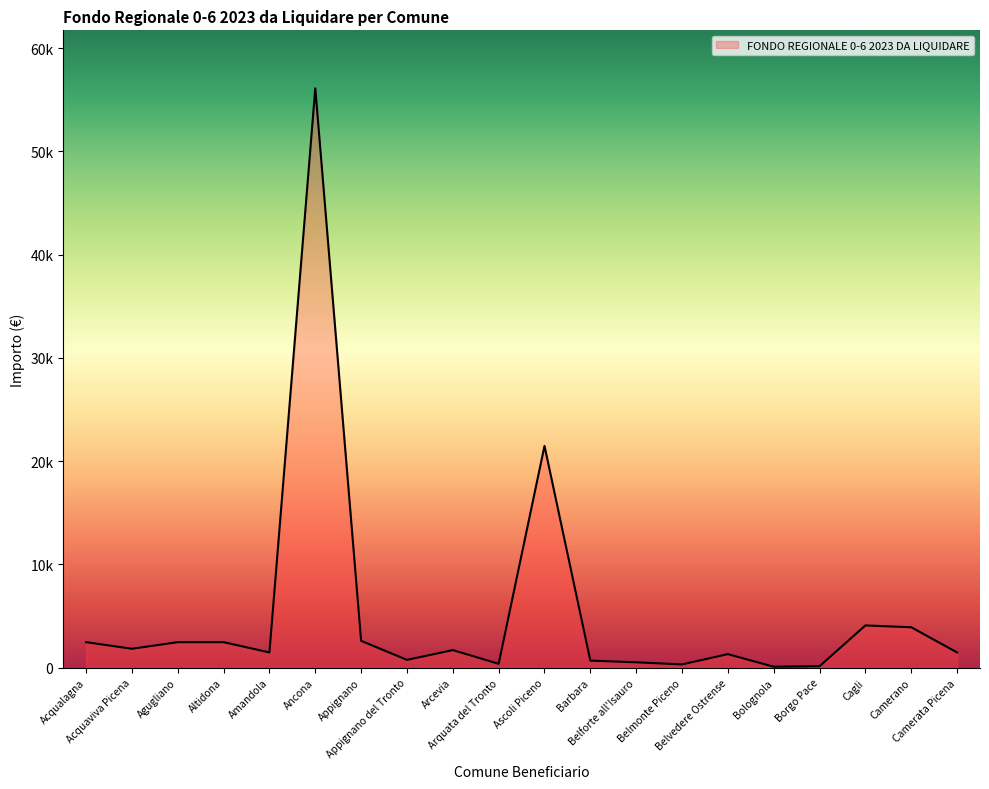

Is this an area chart (filled region under the line)?

Yes